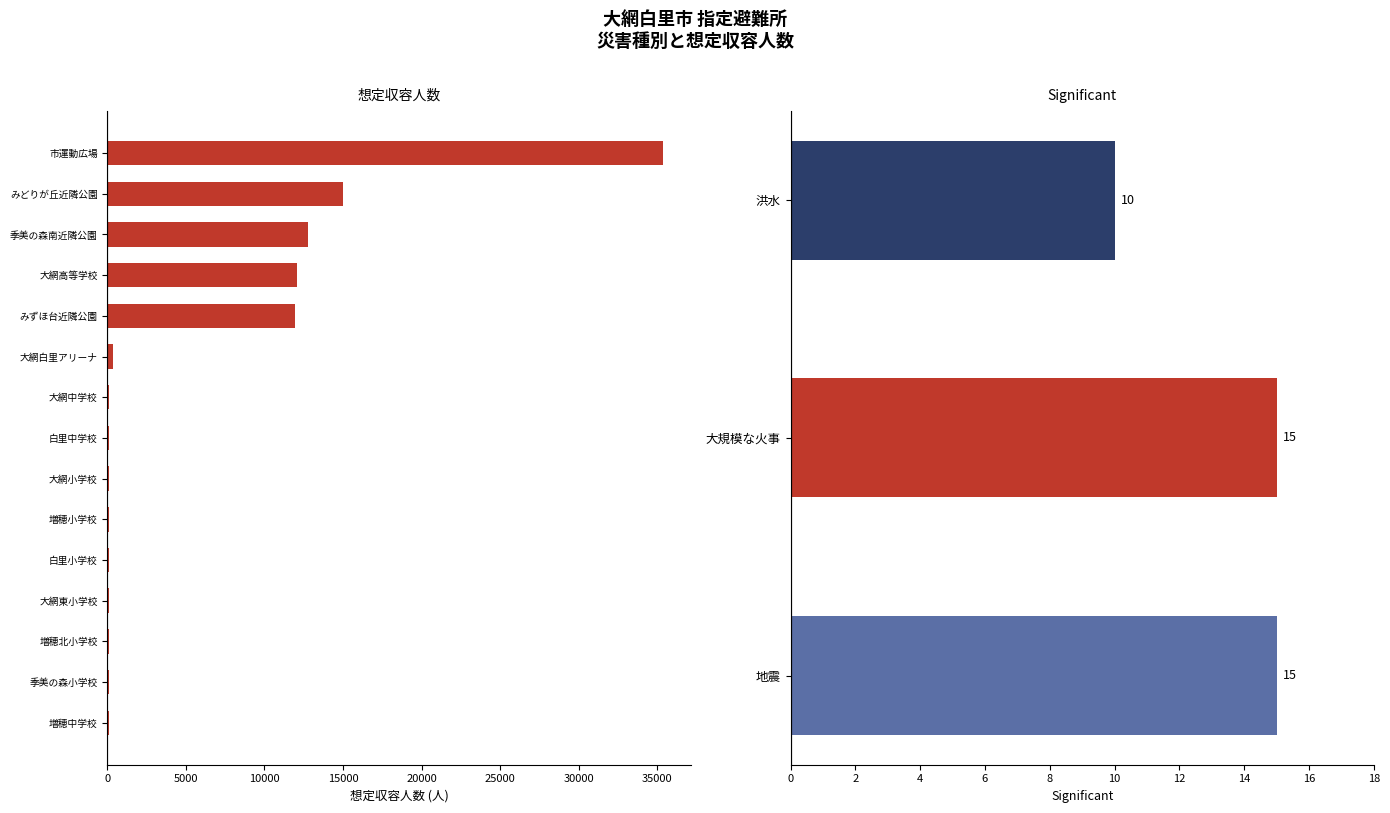

True or false: the data shows 84 at 増穂北小学校.

True